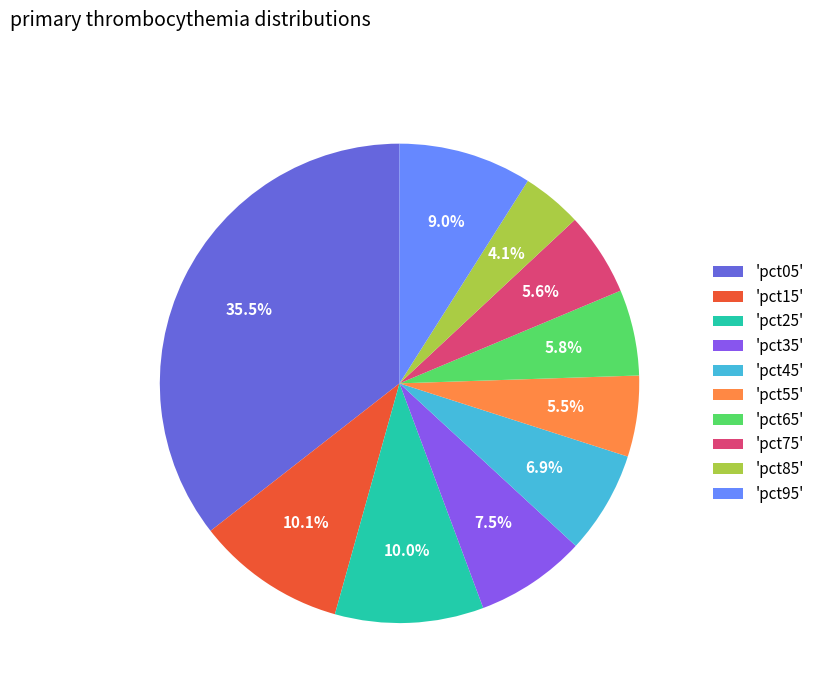

Which slice is the largest?

'pct05'